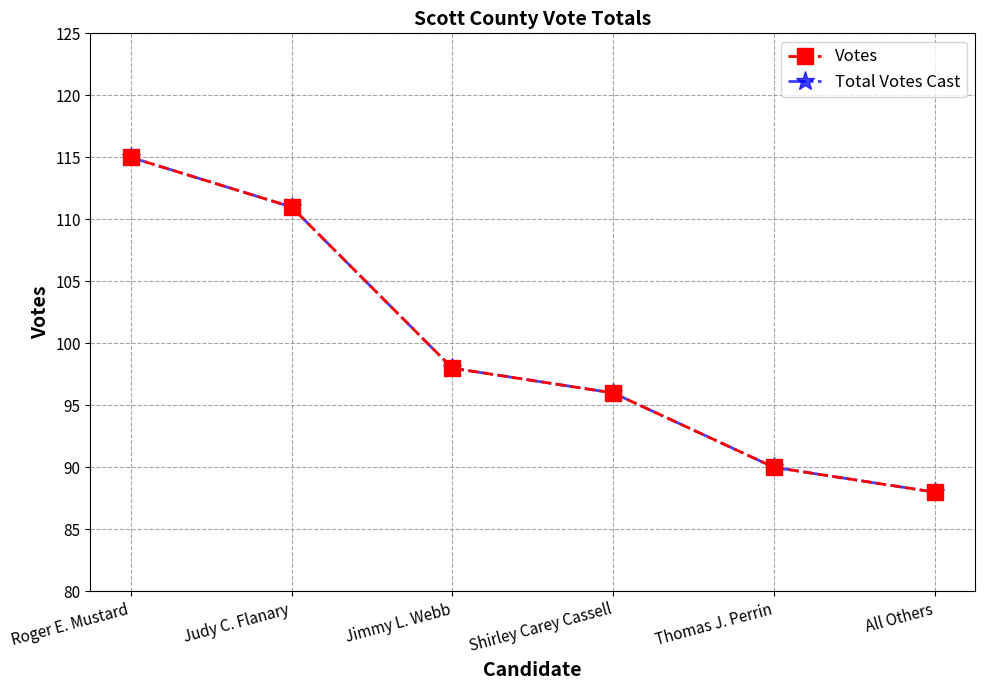

Is this an area chart (filled region under the line)?

No